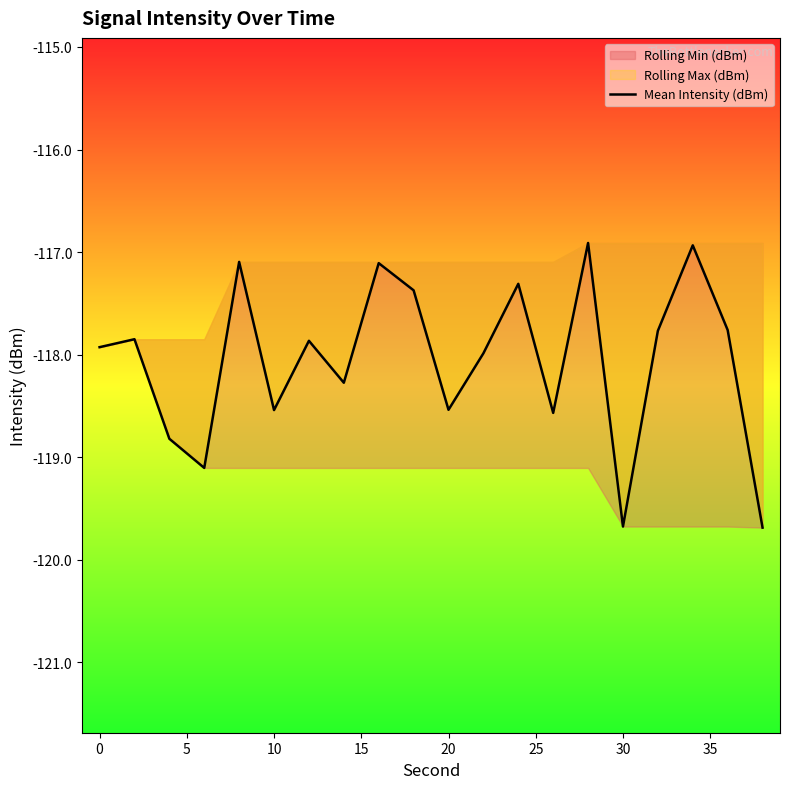

Between −5 and 15, which is larger?

15